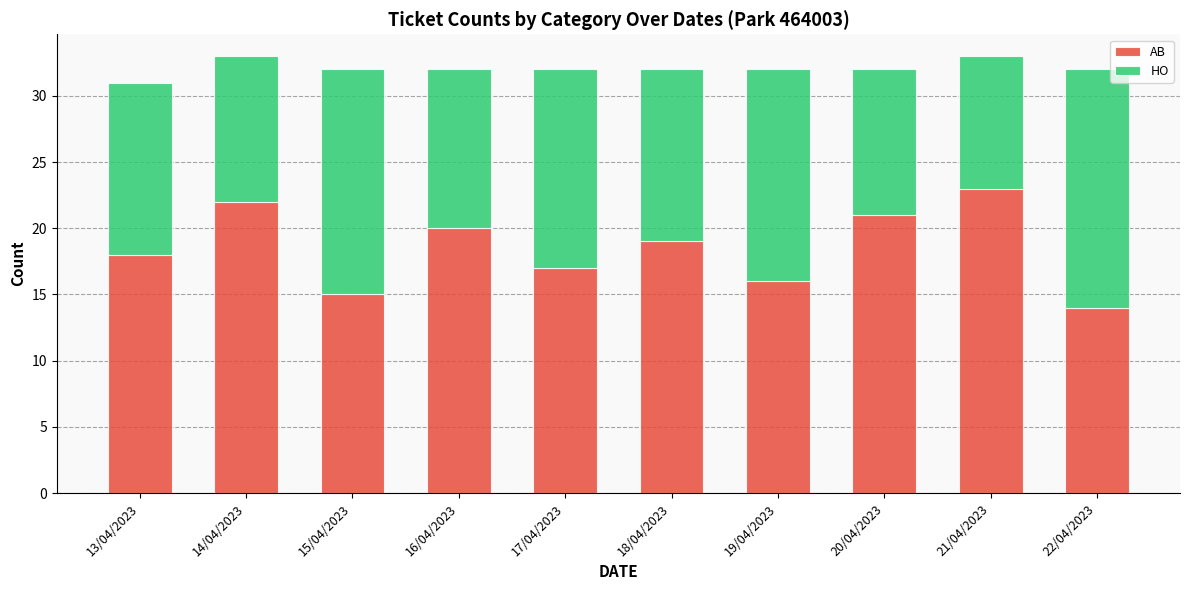

What is the difference between the maximum and minimum values in the AB series?

9